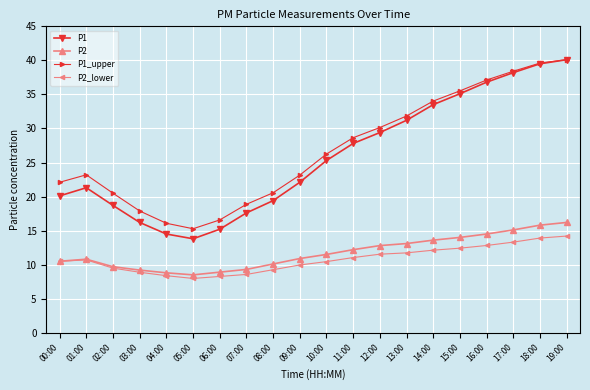

At which label is P1 closest to 26?

10:00